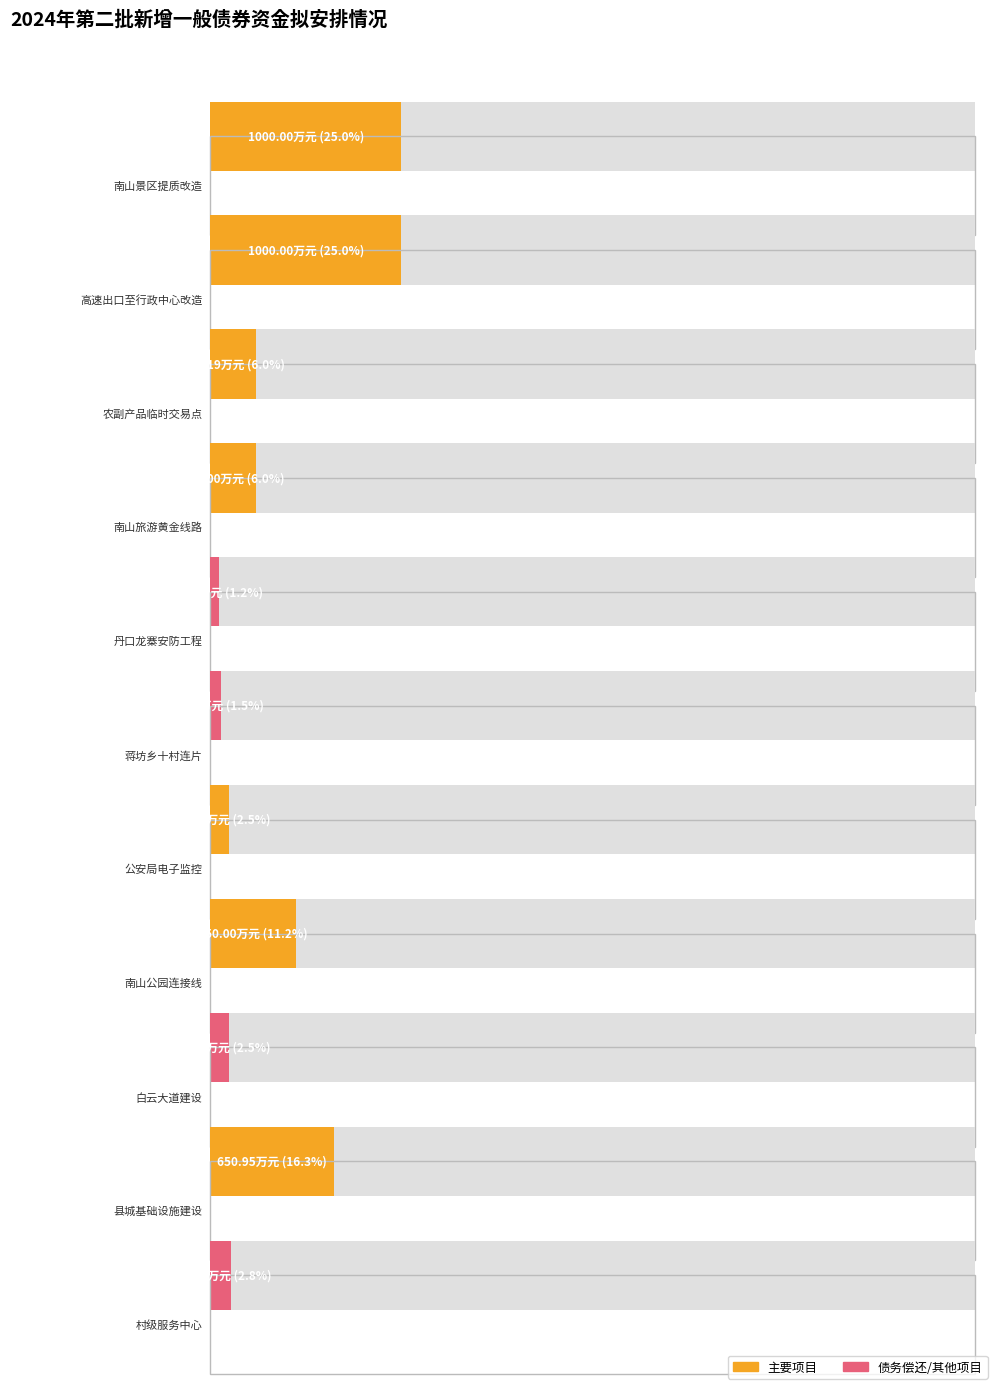

What is the difference between the maximum and minimum values?

952.0